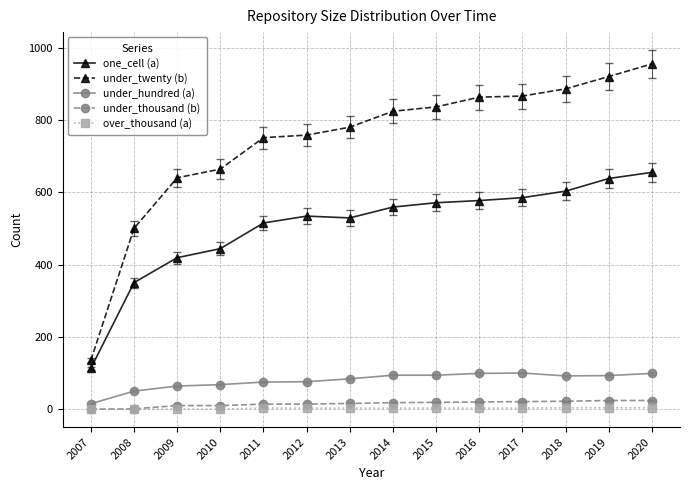

True or false: under_hundred (a) and under_twenty (b) intersect in this chart.

False